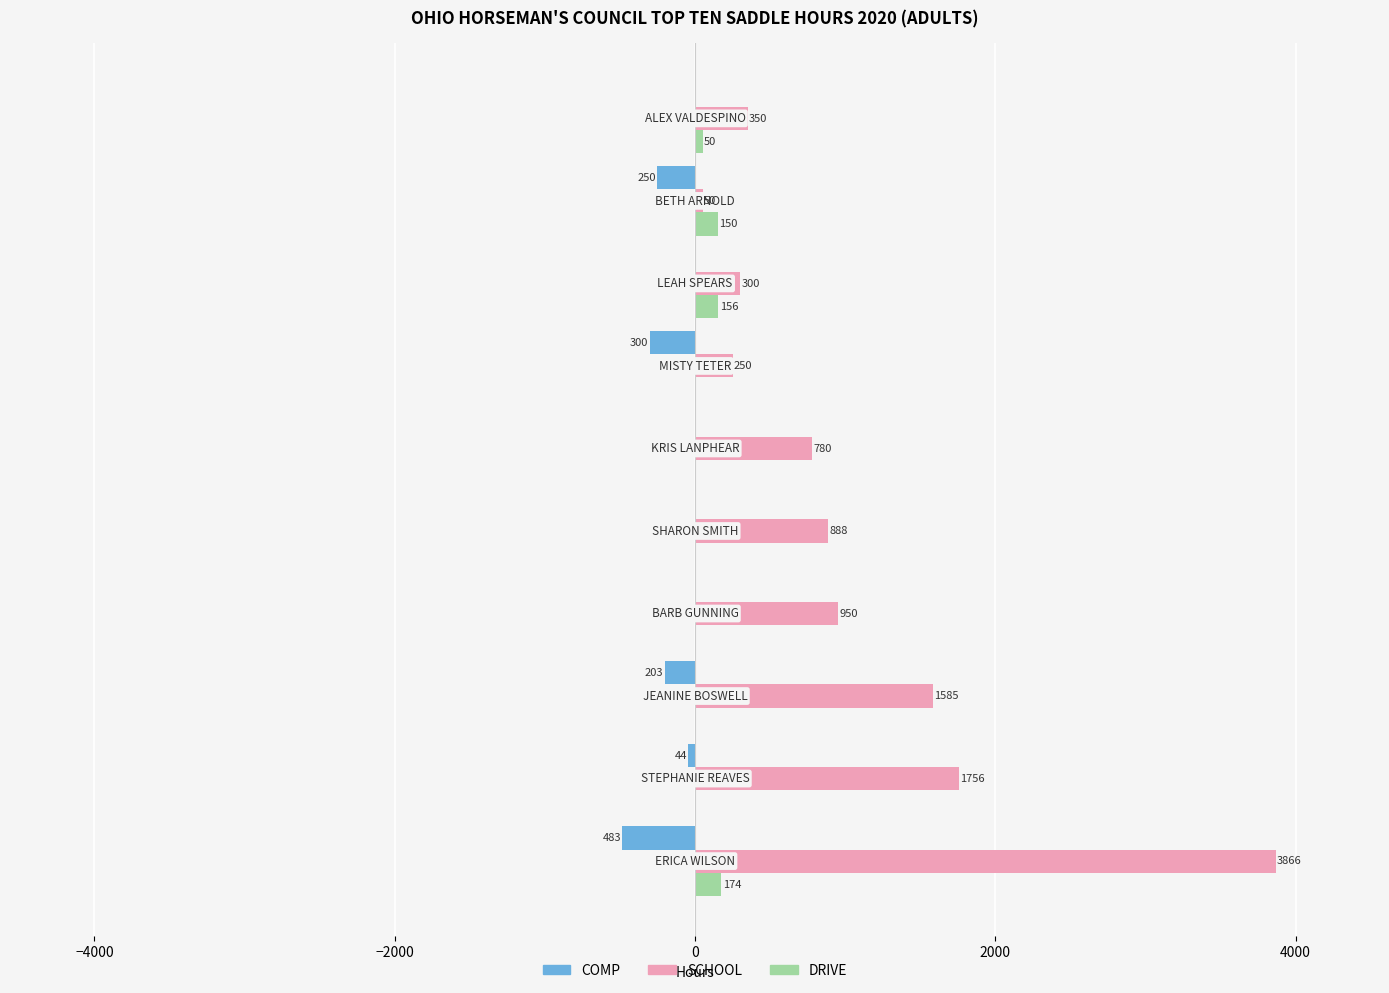

What is the maximum value shown in the chart?

3866